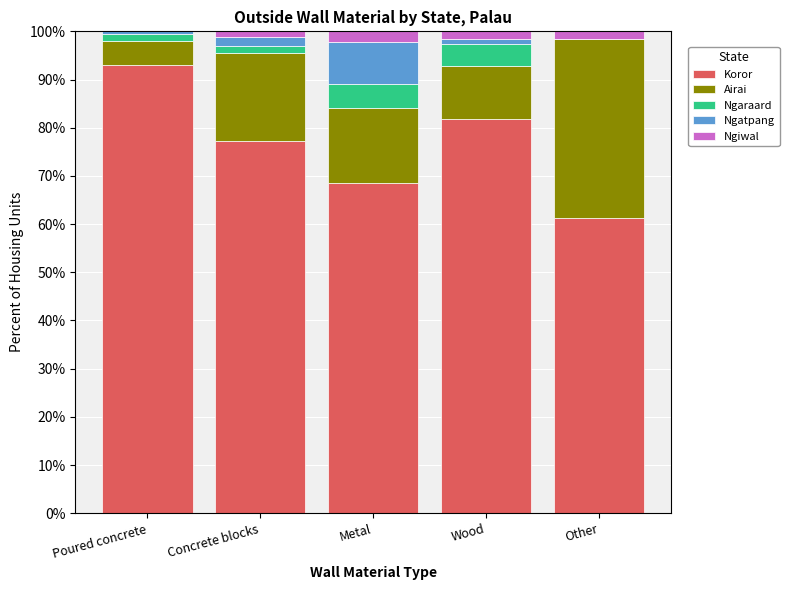

At which label is Koror closest to 77?

Concrete blocks